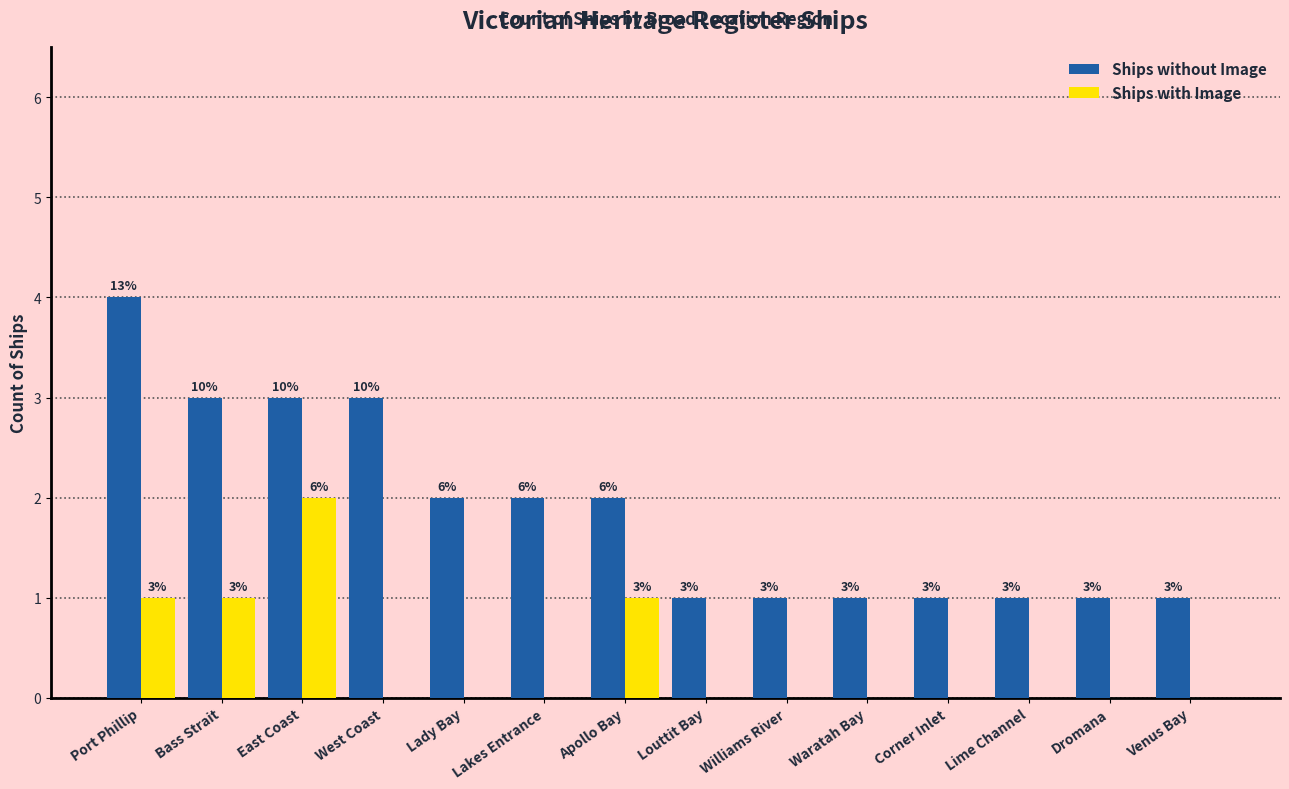

Which series has the largest total across all categories?

Ships without Image